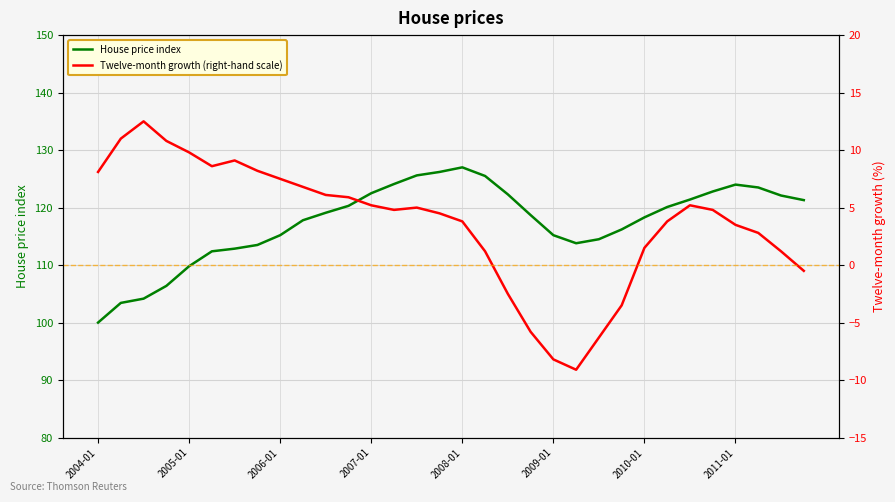

At how many categories does at least one series exceed 100?

31